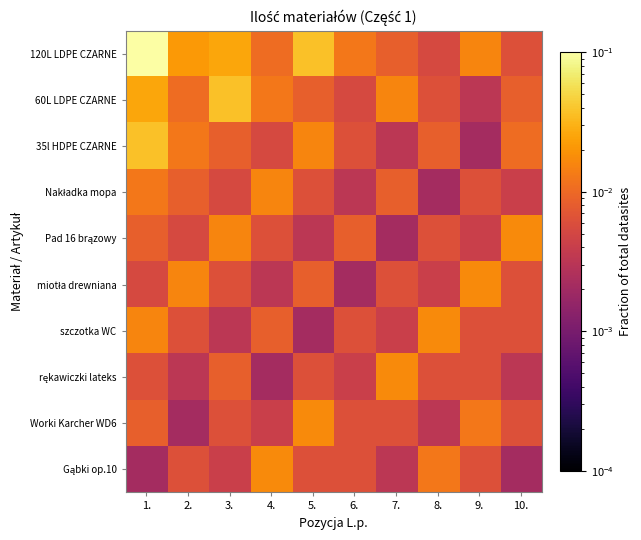

At which category is the sum across all series the highest?

1.